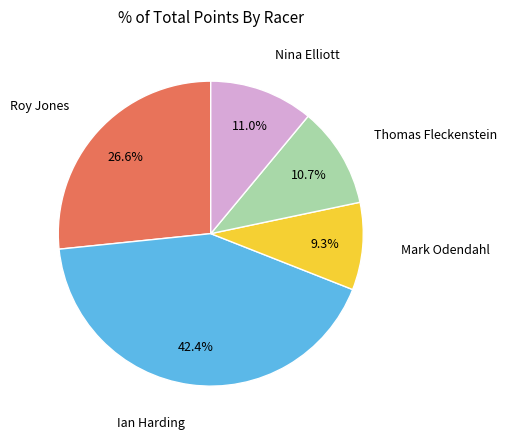

What is the total percentage of Mark Odendahl and Roy Jones?

35.9%